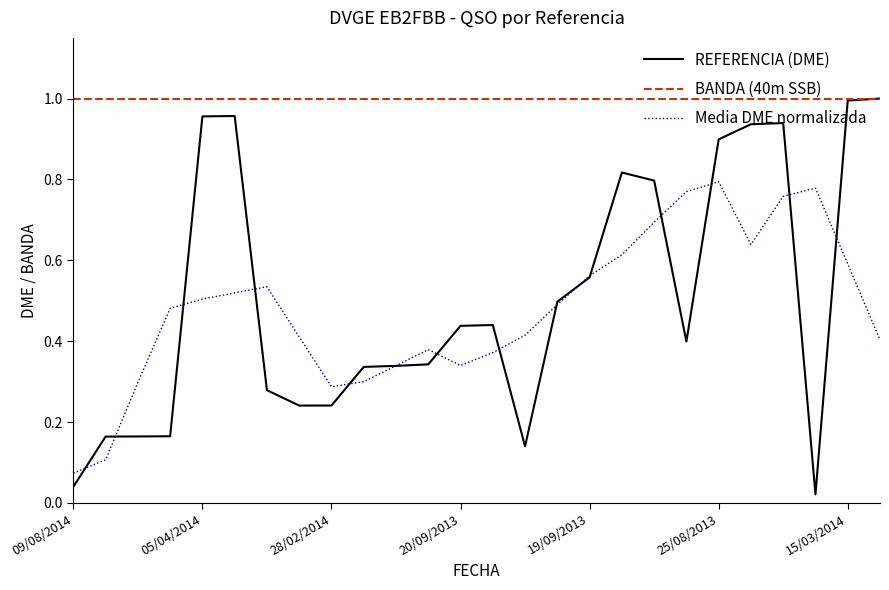

How many lines are shown in the chart?

3